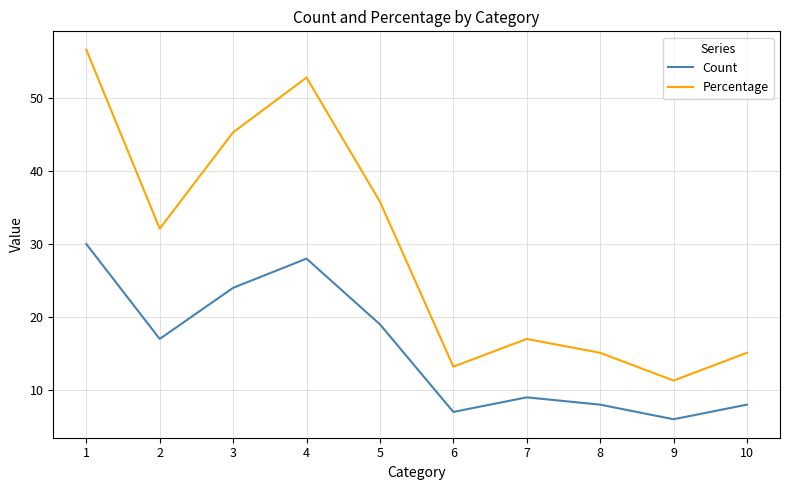

What is the average value of the Percentage series?

29.4